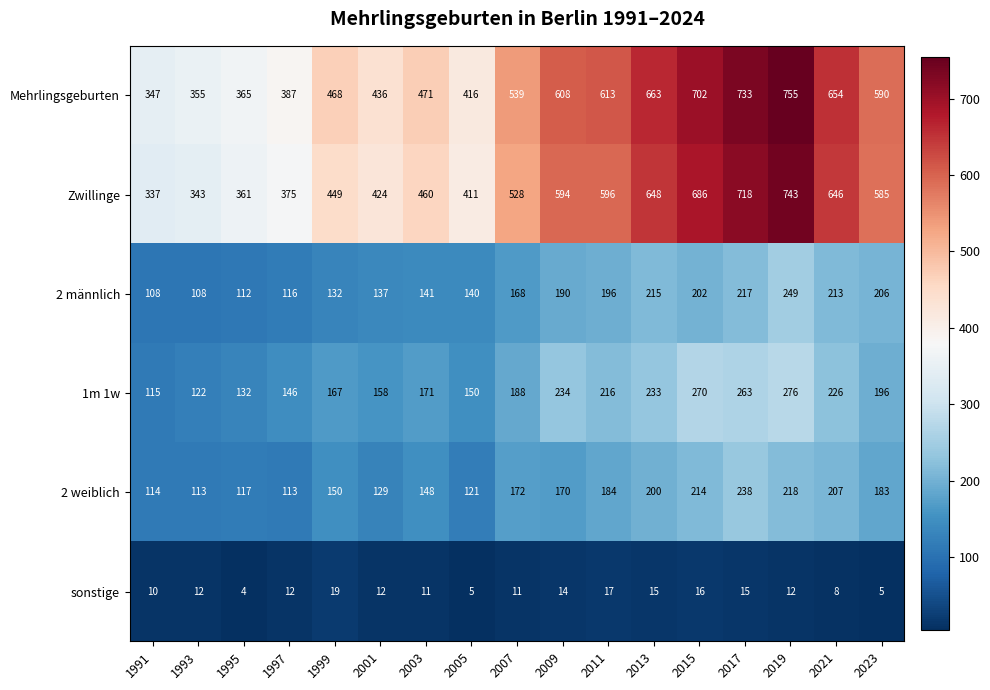

True or false: 1m 1w has a value of 146 at 1997.

True